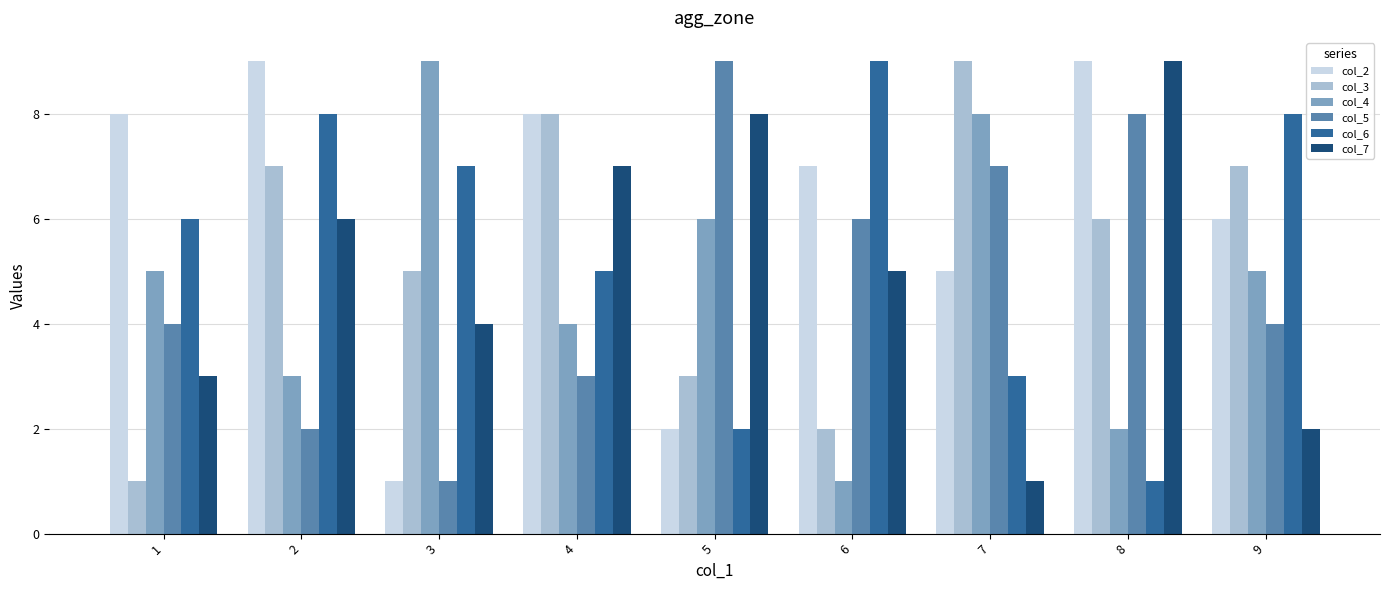

Reading left to right, list all the values displayed in this chart.

col_2: 1=8	2=9	3=1	4=8	5=2	6=7	7=5	8=9	9=6
col_3: 1=1	2=7	3=5	4=8	5=3	6=2	7=9	8=6	9=7
col_4: 1=5	2=3	3=9	4=4	5=6	6=1	7=8	8=2	9=5
col_5: 1=4	2=2	3=1	4=3	5=9	6=6	7=7	8=8	9=4
col_6: 1=6	2=8	3=7	4=5	5=2	6=9	7=3	8=1	9=8
col_7: 1=3	2=6	3=4	4=7	5=8	6=5	7=1	8=9	9=2